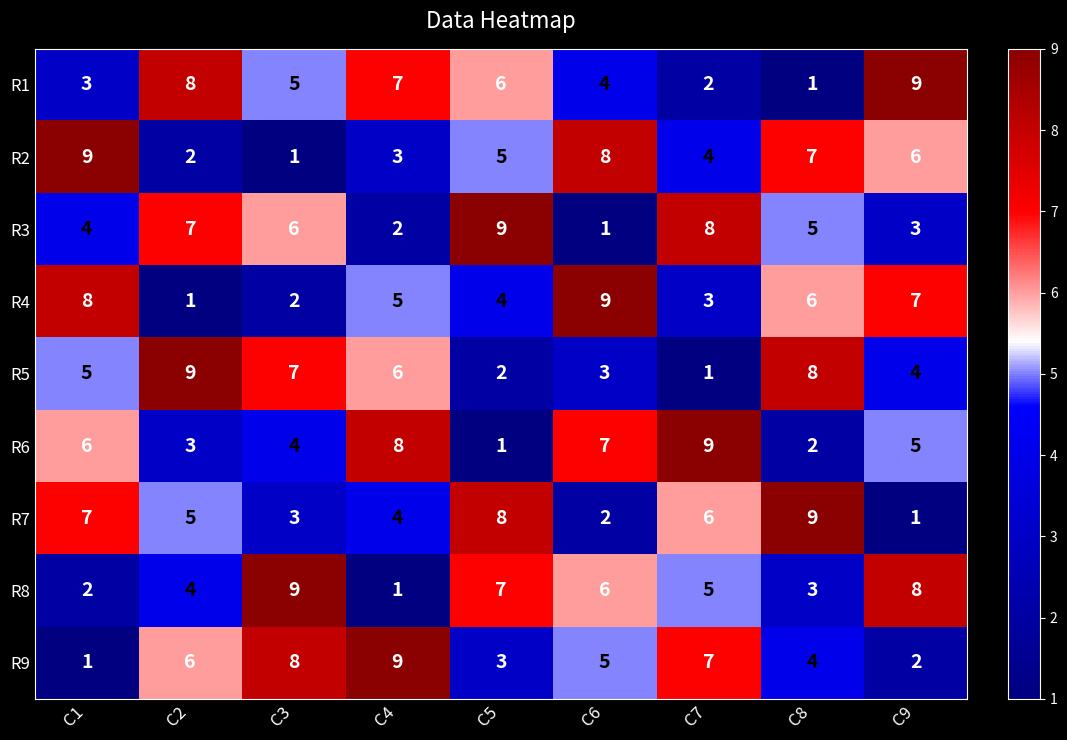

What is the highest value of the R3 series?

9